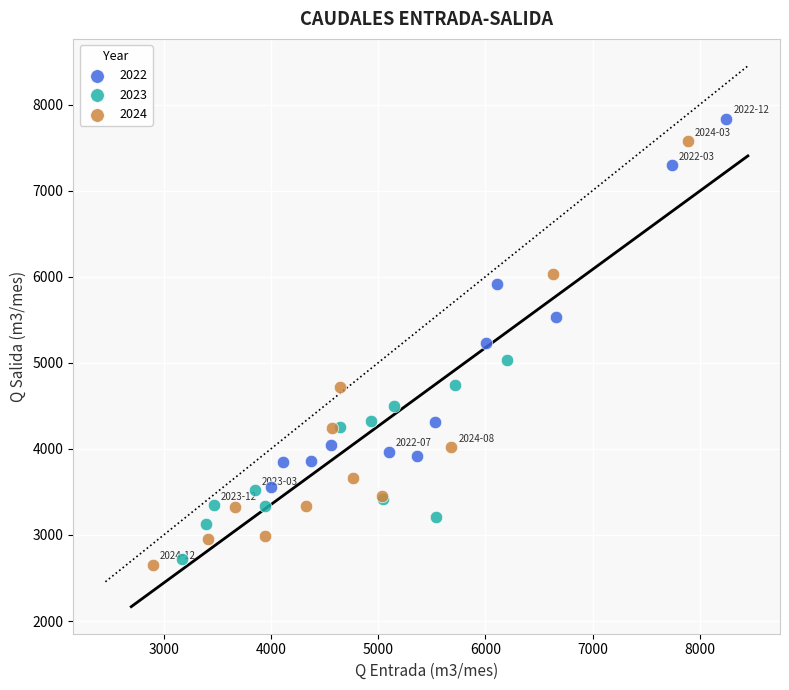

Which series has the widest spread of Y values?

2024